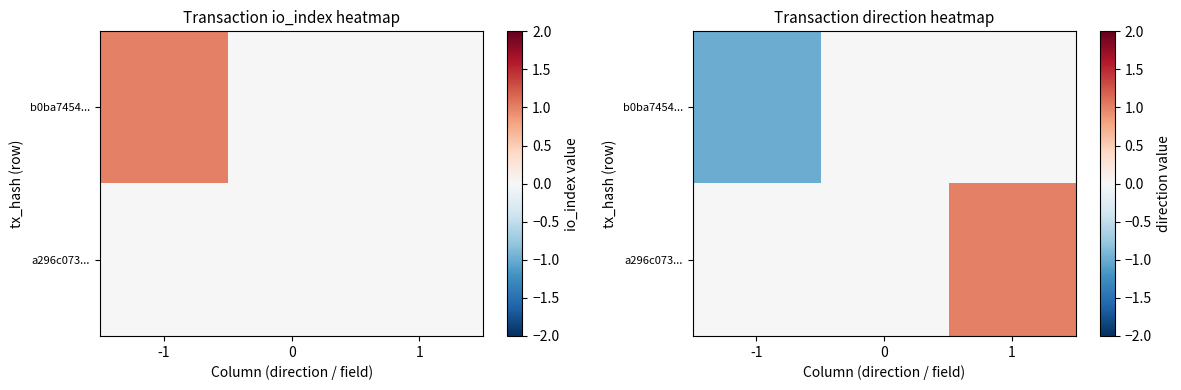

Which series has the largest range (max minus min)?

b0ba7454...